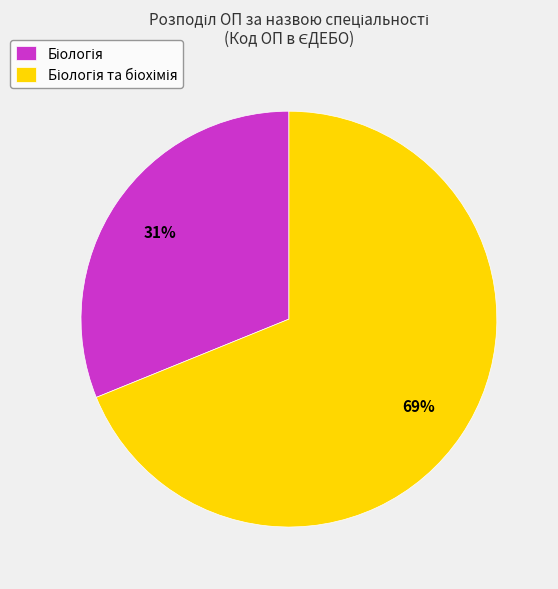

Does any single category account for the majority?

Yes